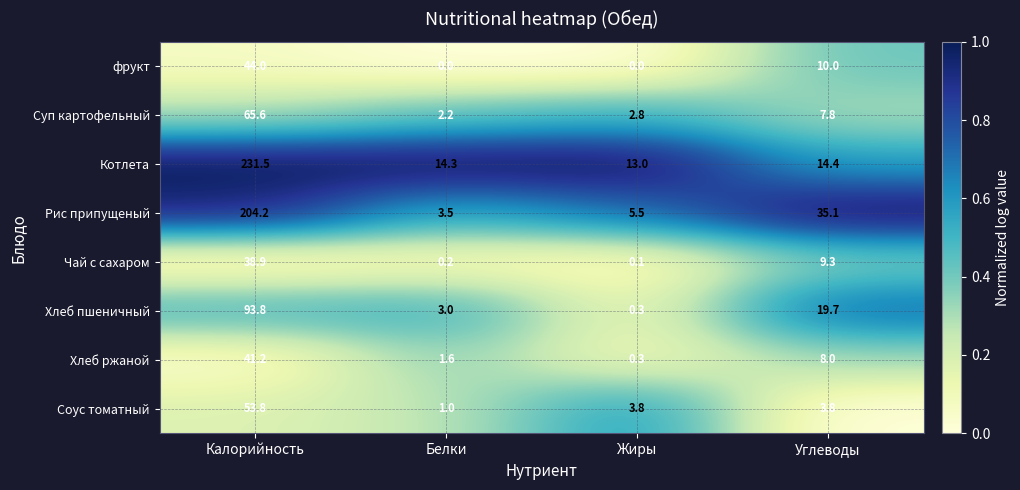

The value of Котлета at Жиры is 13.0. True or false?

True